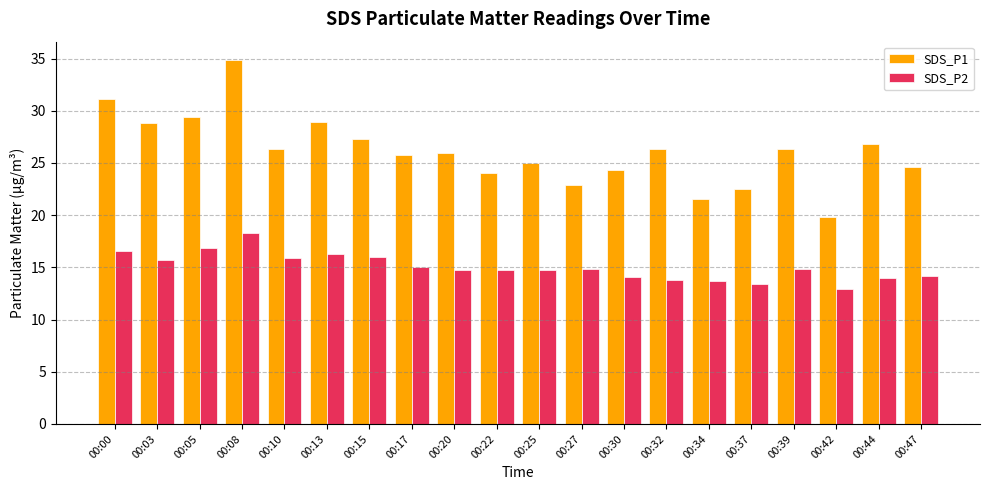

What is the total value across all series at 00:37?

35.9